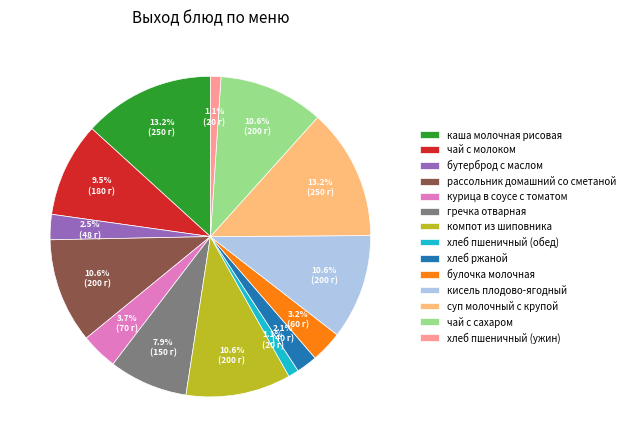

To the nearest percent, what is the difference between the булочка молочная and хлеб пшеничный (ужин) slice percentages?

2%